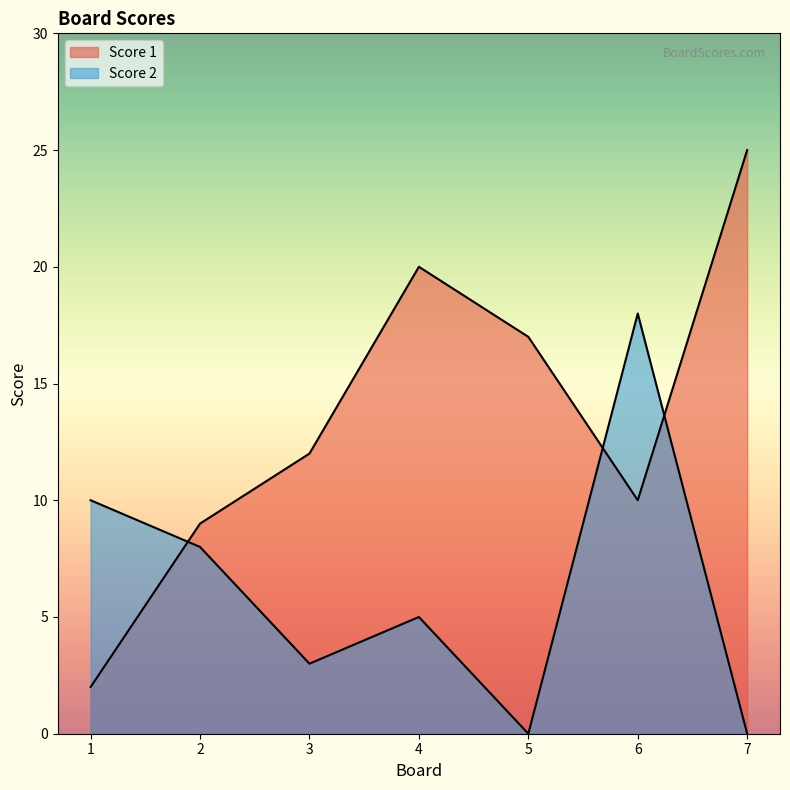

What is the difference between the maximum and minimum values in the Score 1 series?

23